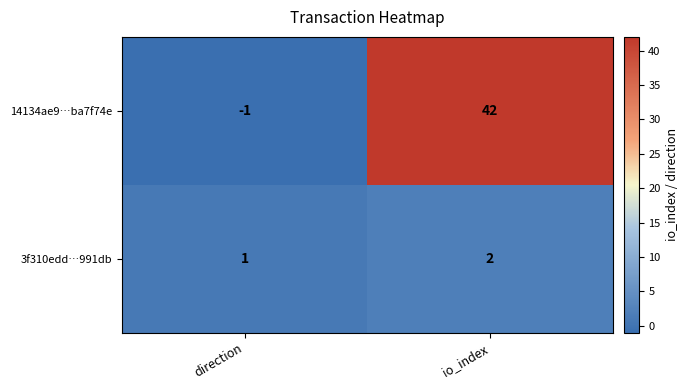

Rank the series by their average value, from highest to lowest.

14134ae9…ba7f74e, 3f310edd…991db